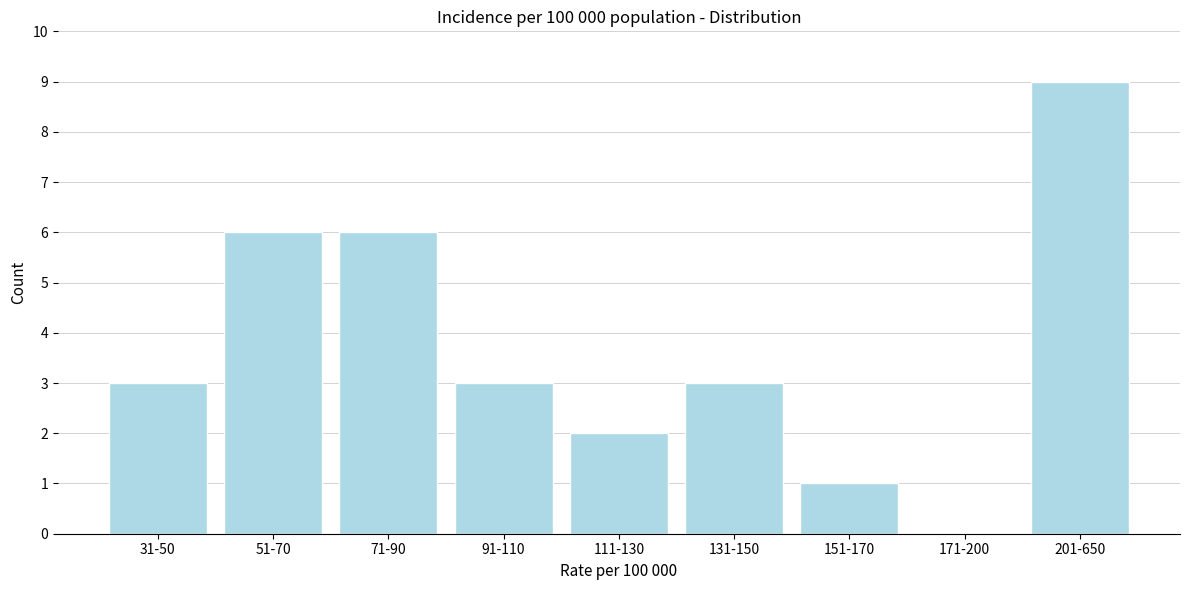

Reading right to left, transcribe all the data shown in this chart.

201-650=9	171-200=0	151-170=1	131-150=3	111-130=2	91-110=3	71-90=6	51-70=6	31-50=3